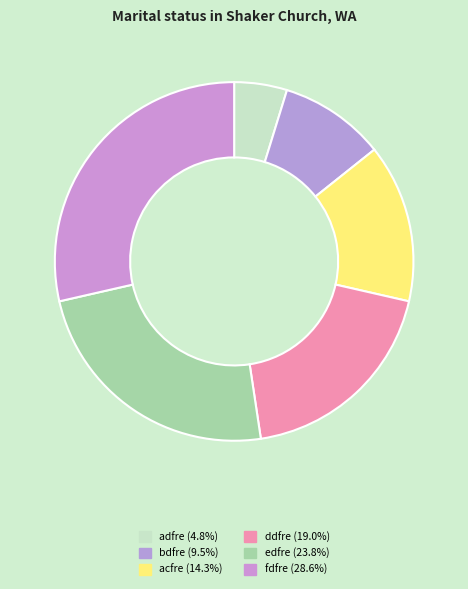

Which slice is the largest?

fdfre